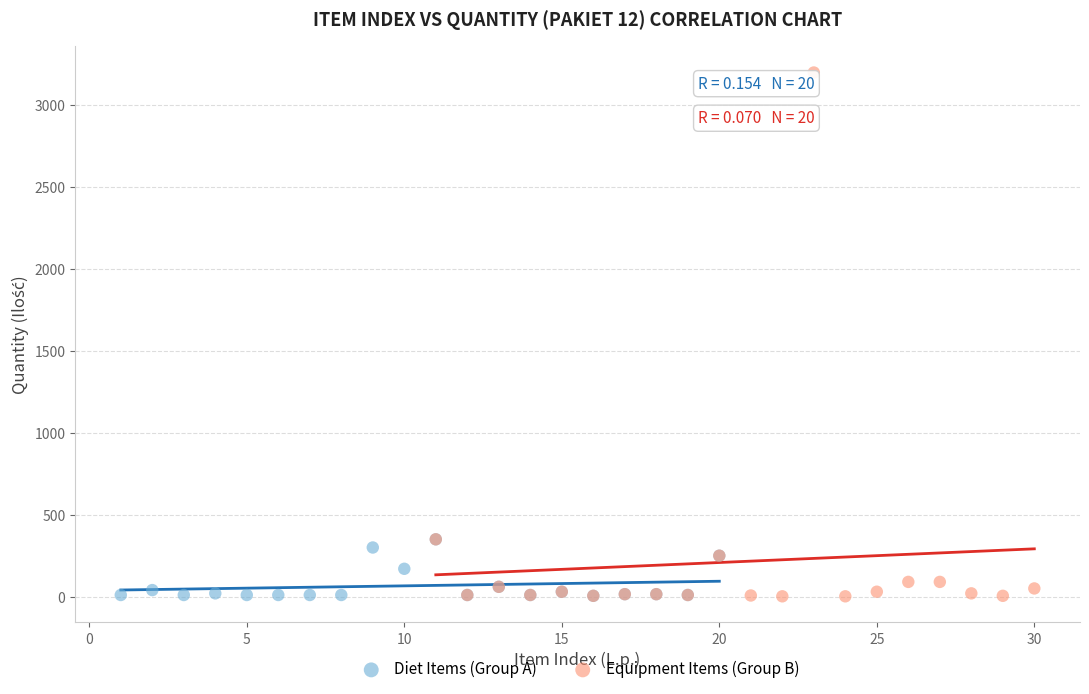

Which series reaches the maximum Y coordinate?

Equipment Items (Group B)